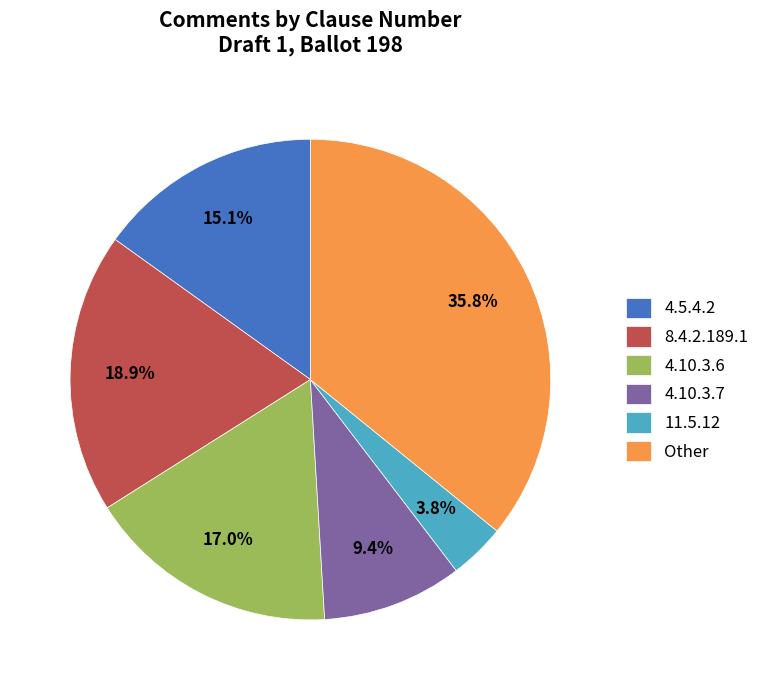

Between 4.10.3.6 and Other, which is larger?

Other